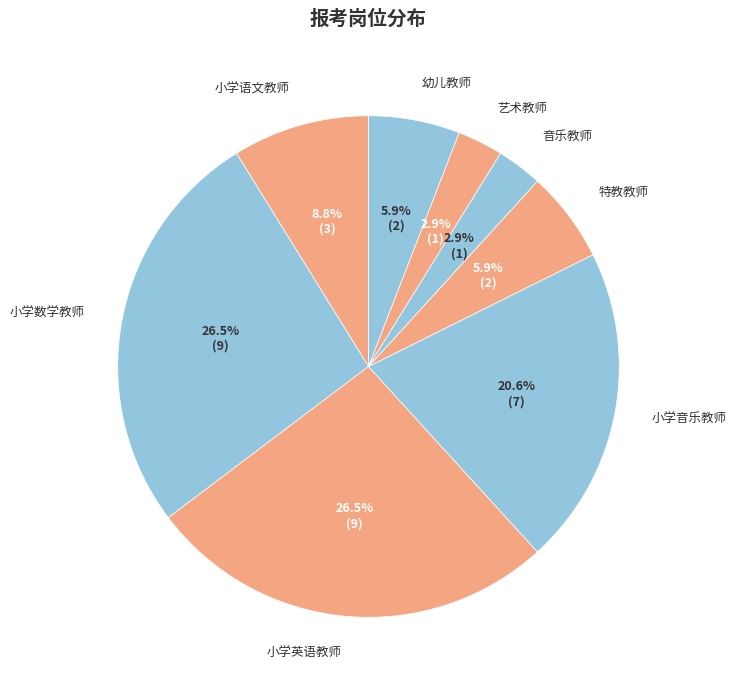

Count the number of slices in the pie.

8